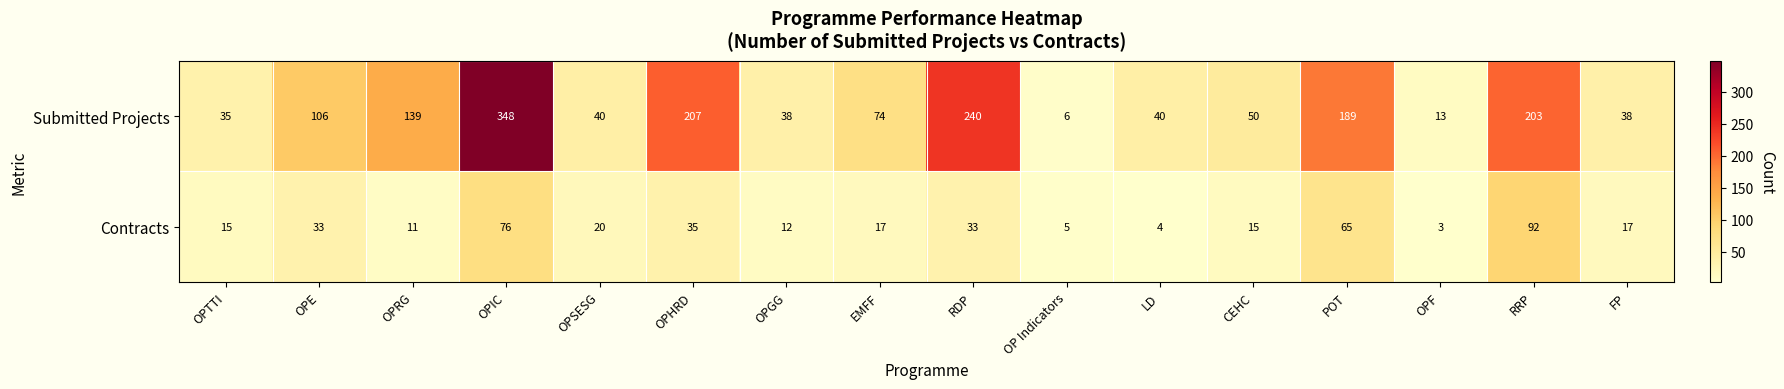

The value of Contracts at OPRG is 11. True or false?

True